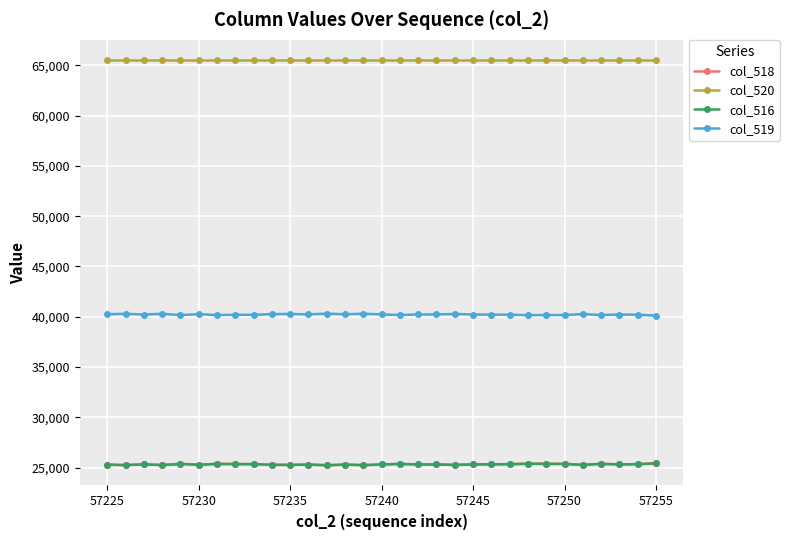

Is this an area chart (filled region under the line)?

No